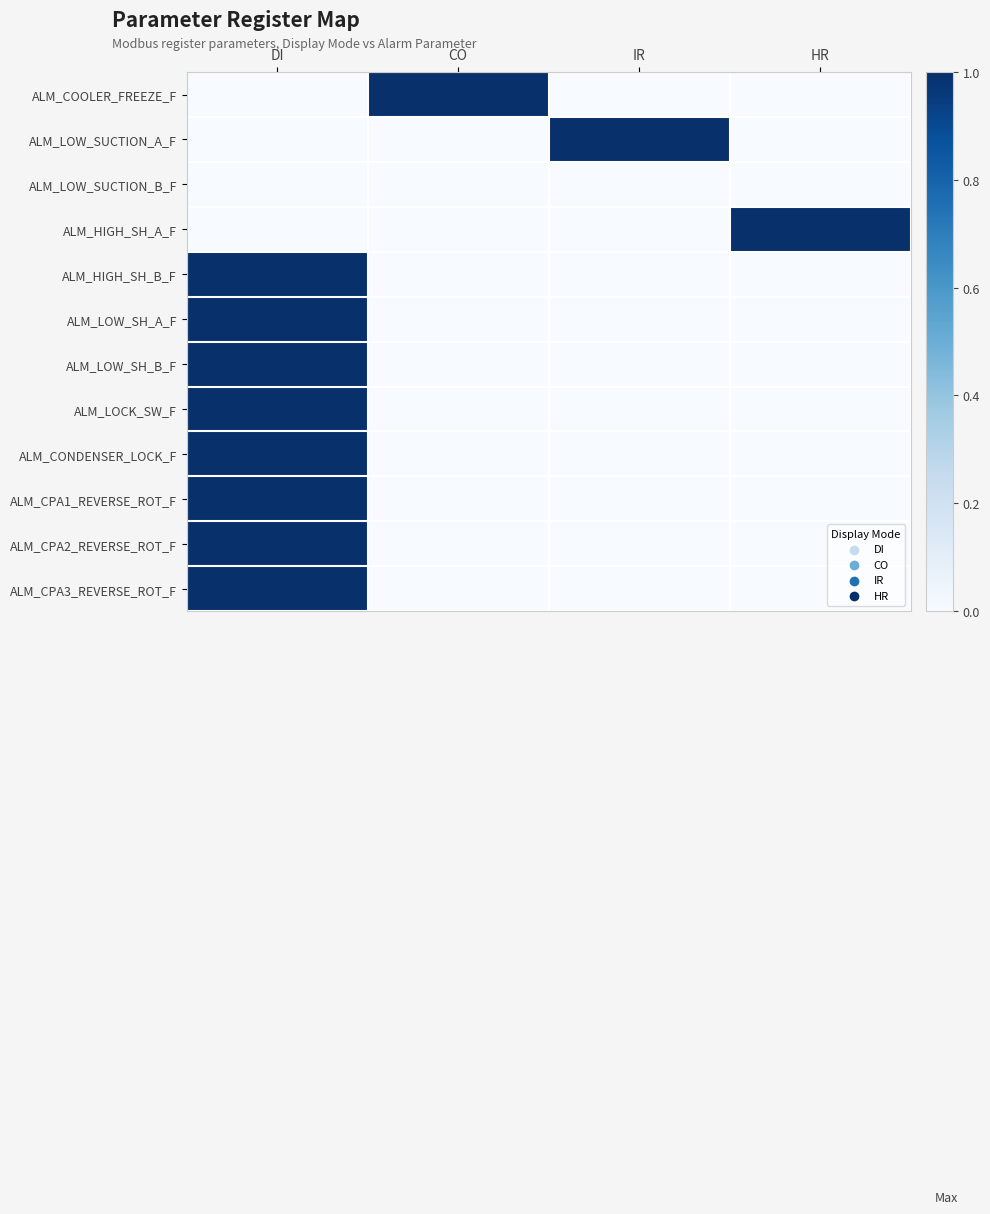

Reading left to right, list all the values displayed in this chart.

ALM_COOLER_FREEZE_F: DI=0	CO=1	IR=0	HR=0
ALM_LOW_SUCTION_A_F: DI=0	CO=0	IR=1	HR=0
ALM_LOW_SUCTION_B_F: DI=0	CO=0	IR=0	HR=0
ALM_HIGH_SH_A_F: DI=0	CO=0	IR=0	HR=1
ALM_HIGH_SH_B_F: DI=1	CO=0	IR=0	HR=0
ALM_LOW_SH_A_F: DI=1	CO=0	IR=0	HR=0
ALM_LOW_SH_B_F: DI=1	CO=0	IR=0	HR=0
ALM_LOCK_SW_F: DI=1	CO=0	IR=0	HR=0
ALM_CONDENSER_LOCK_F: DI=1	CO=0	IR=0	HR=0
ALM_CPA1_REVERSE_ROT_F: DI=1	CO=0	IR=0	HR=0
ALM_CPA2_REVERSE_ROT_F: DI=1	CO=0	IR=0	HR=0
ALM_CPA3_REVERSE_ROT_F: DI=1	CO=0	IR=0	HR=0